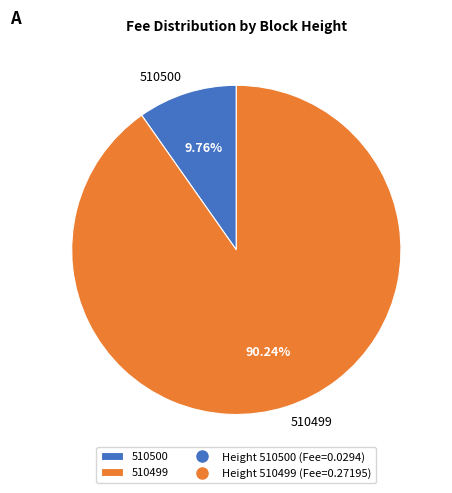

The 510500 slice represents 10% of the pie. True or false?

True